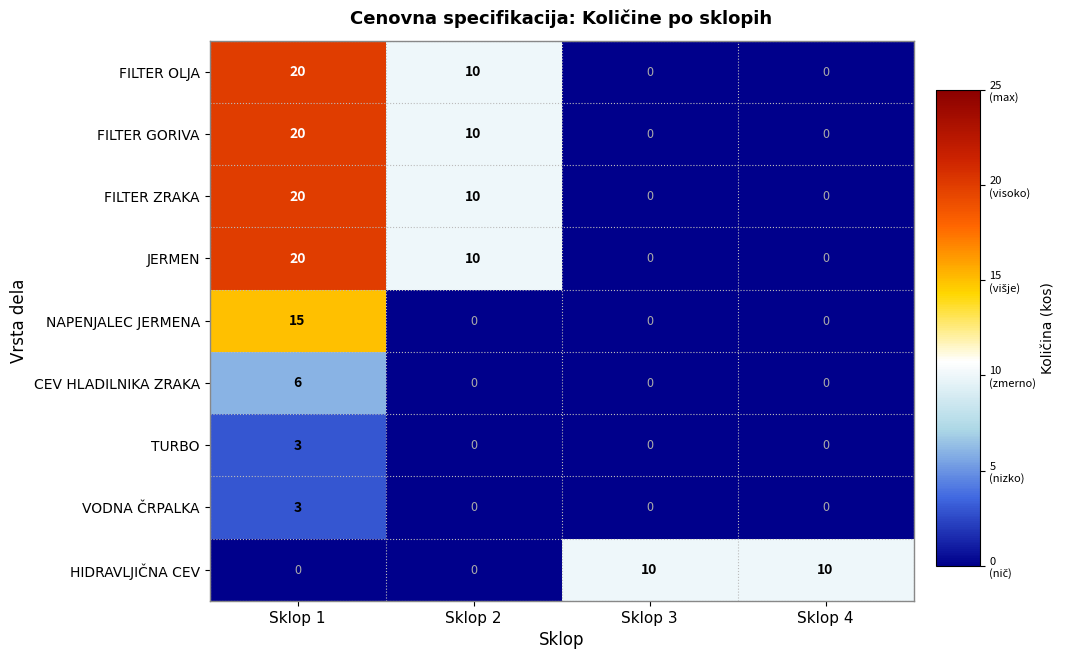

What is the total value across all series at Sklop 2?

40